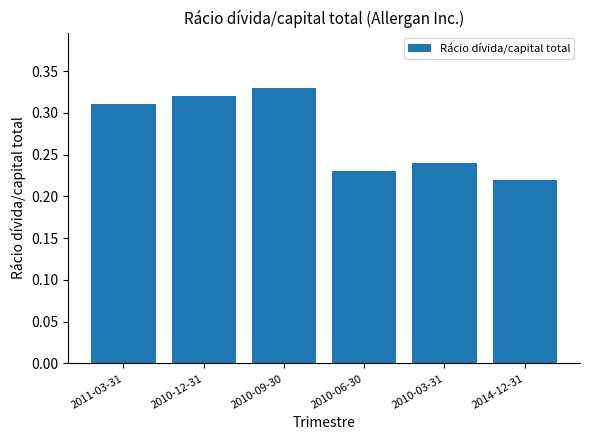

Between 2010-06-30 and 2010-09-30, which is larger?

2010-09-30